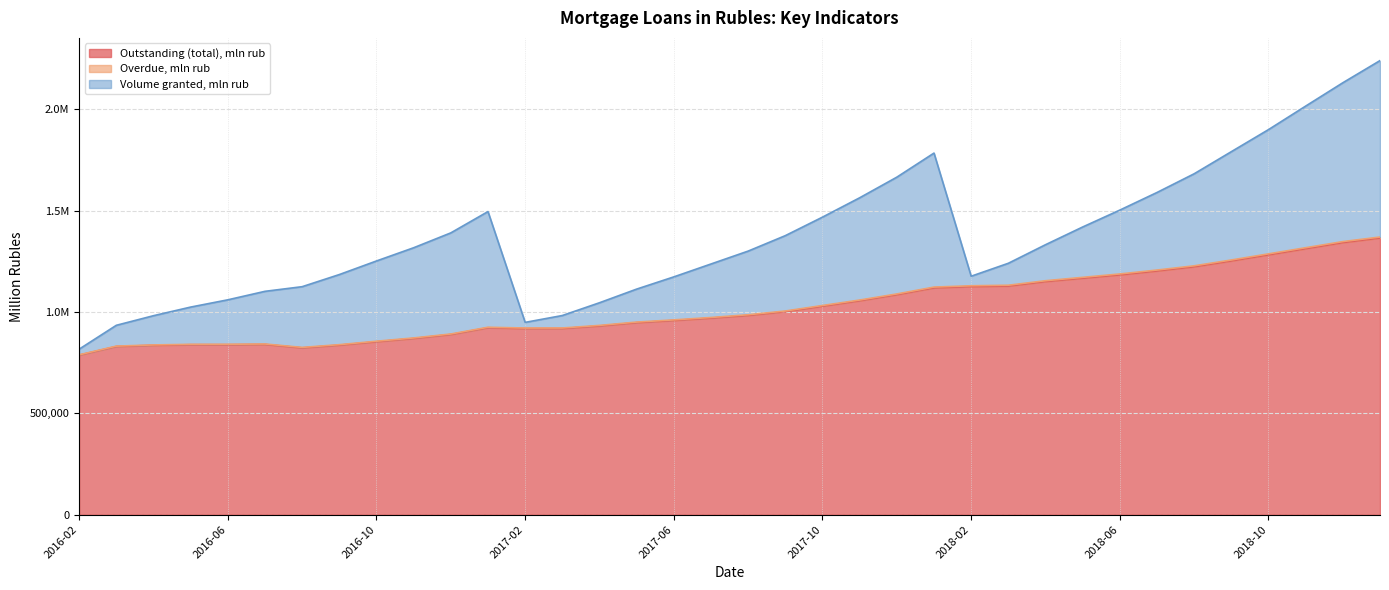

Which label corresponds to the smallest value in the chart?

2016-02